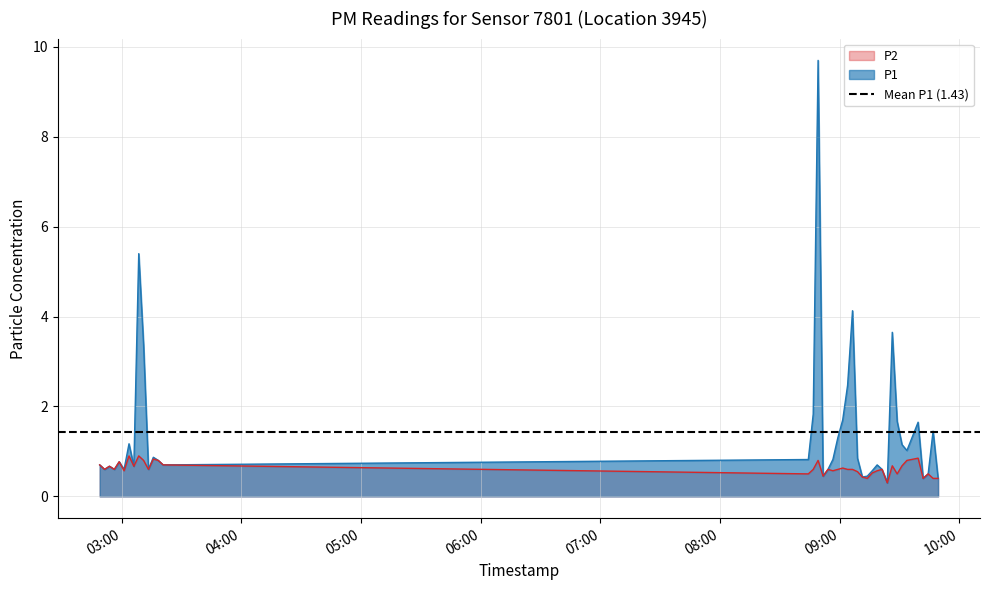

True or false: P1 has a value of 0.2 at 04:00.

False